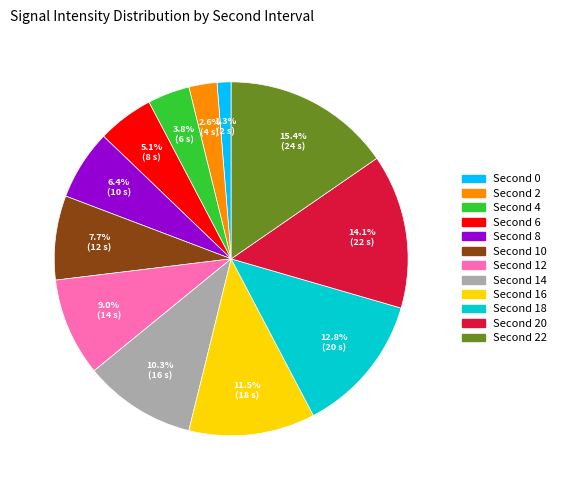

Does any single category account for the majority?

No